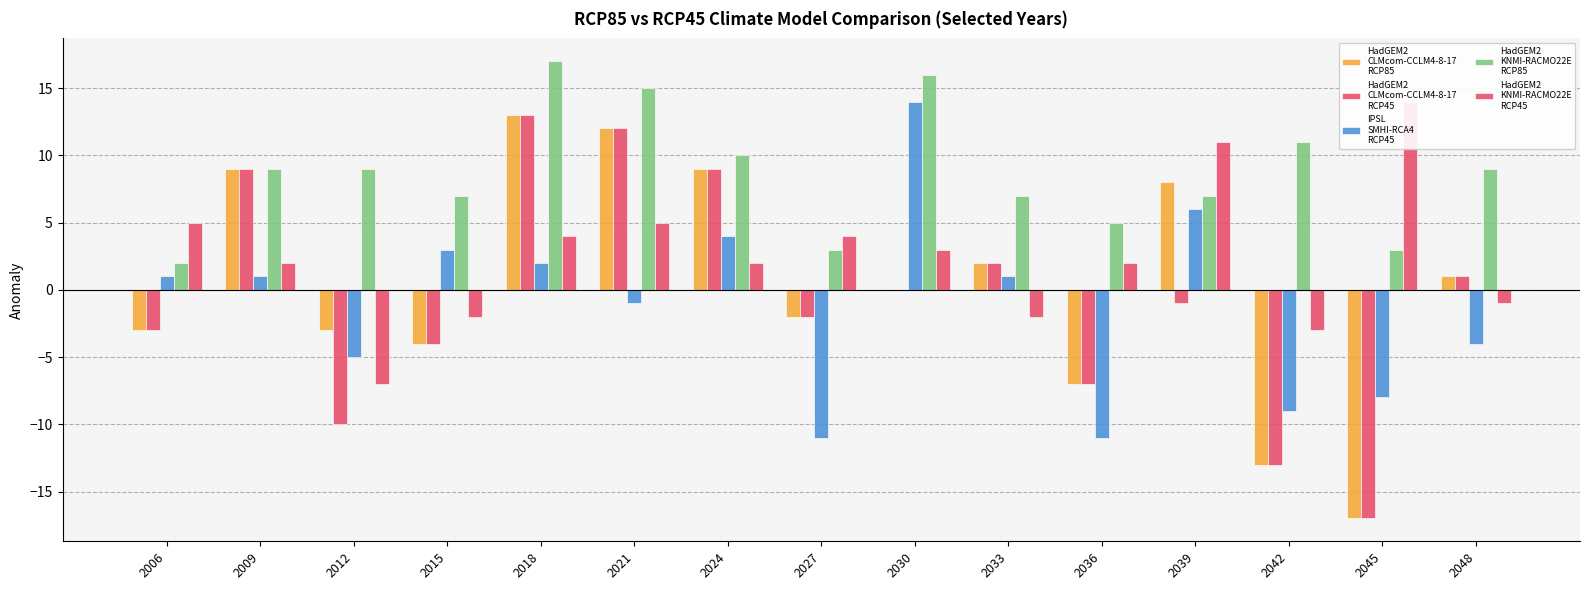

What is the spread (max minus min) of values at 2045?

31